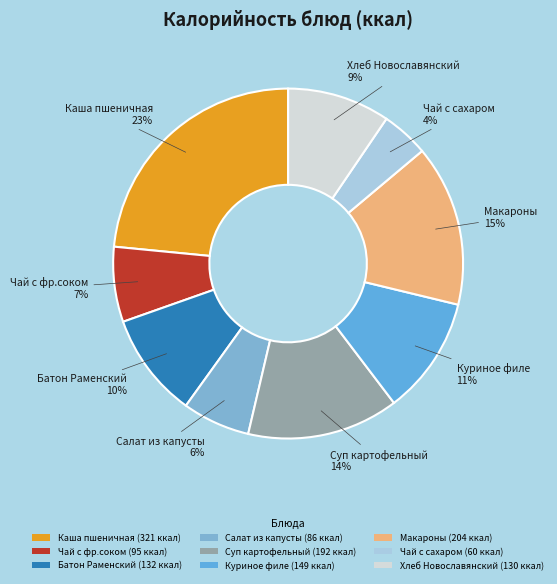

How many segments does this pie chart have?

9